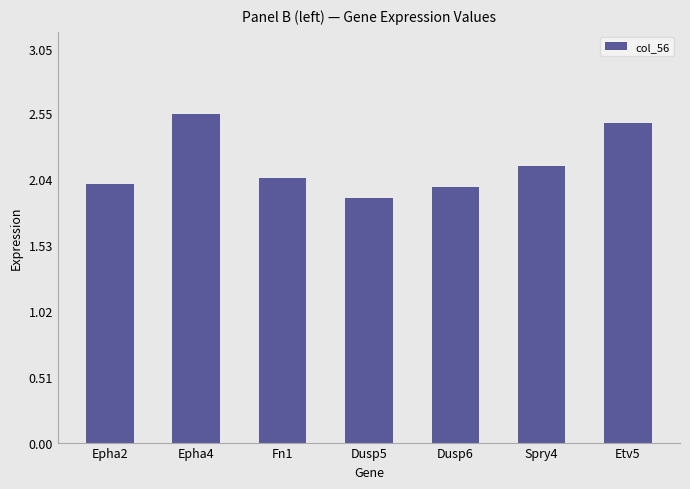

Are the bars horizontal?

No